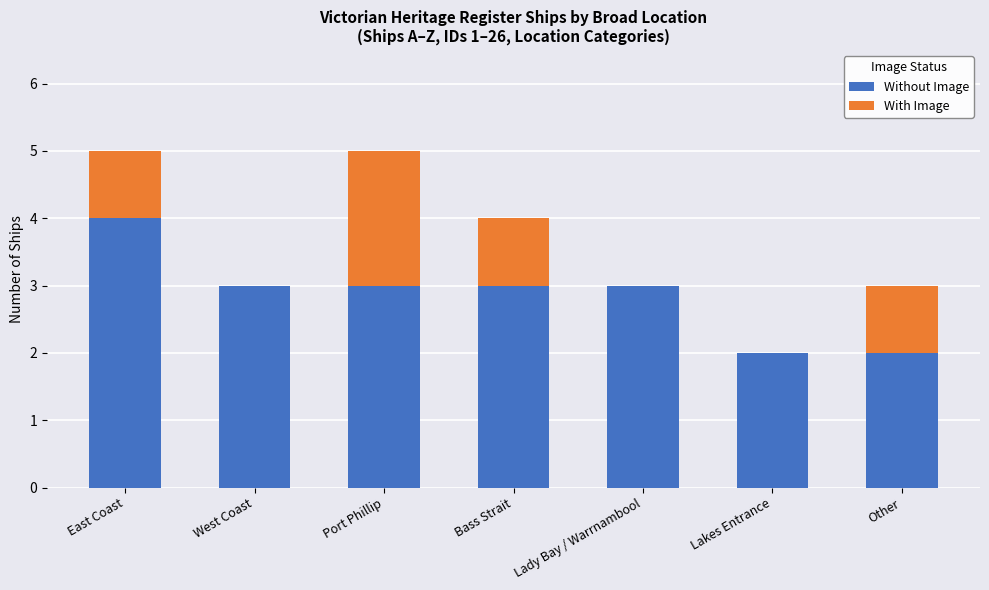

The Without Image series shows 4 at East Coast. True or false?

True